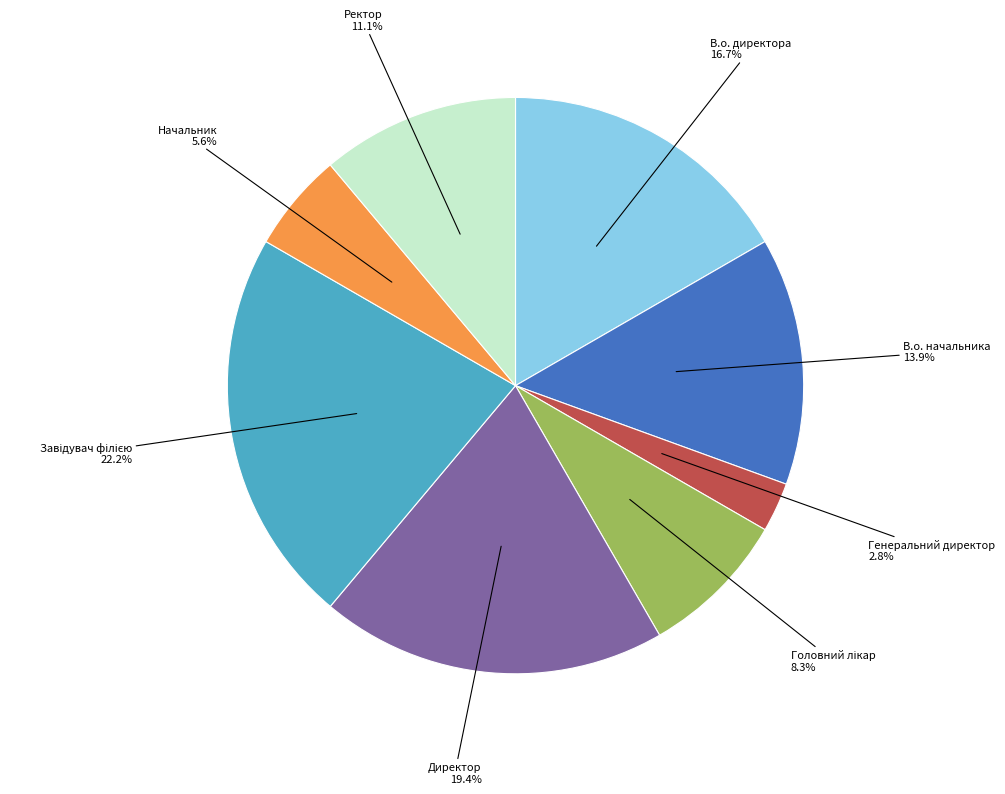

Between Генеральний директор and В.о. начальника, which is larger?

В.о. начальника